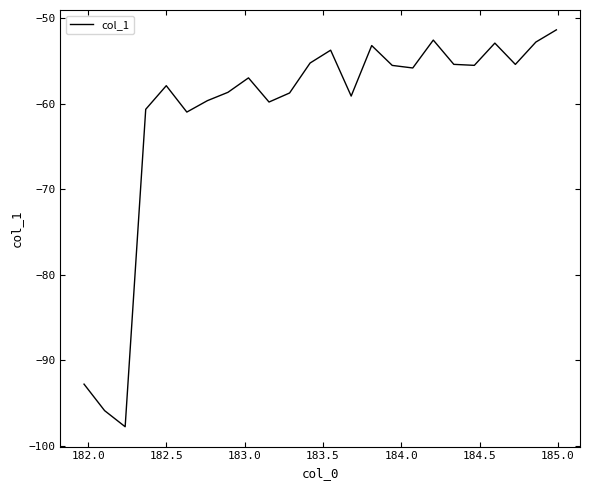

What is the sum of all values?

-1468.4